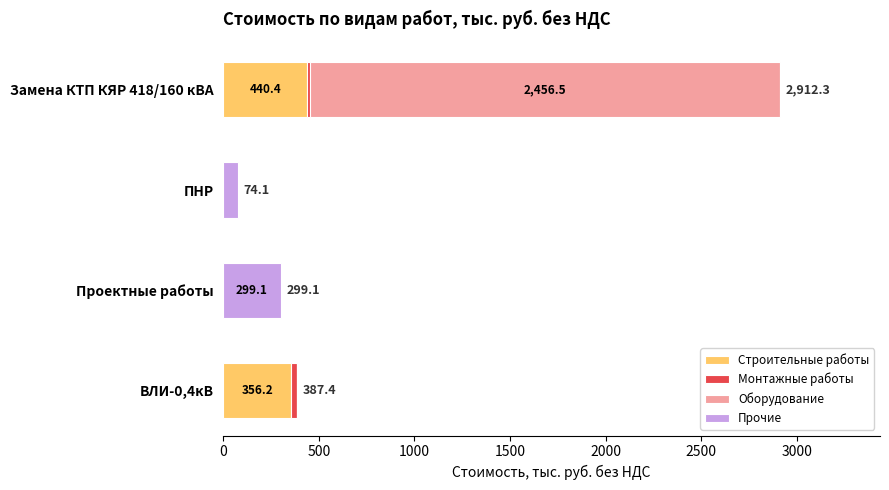

Is it true that Строительные работы equals 440.4 at Замена КТП КЯР 418/160 кВА?

True